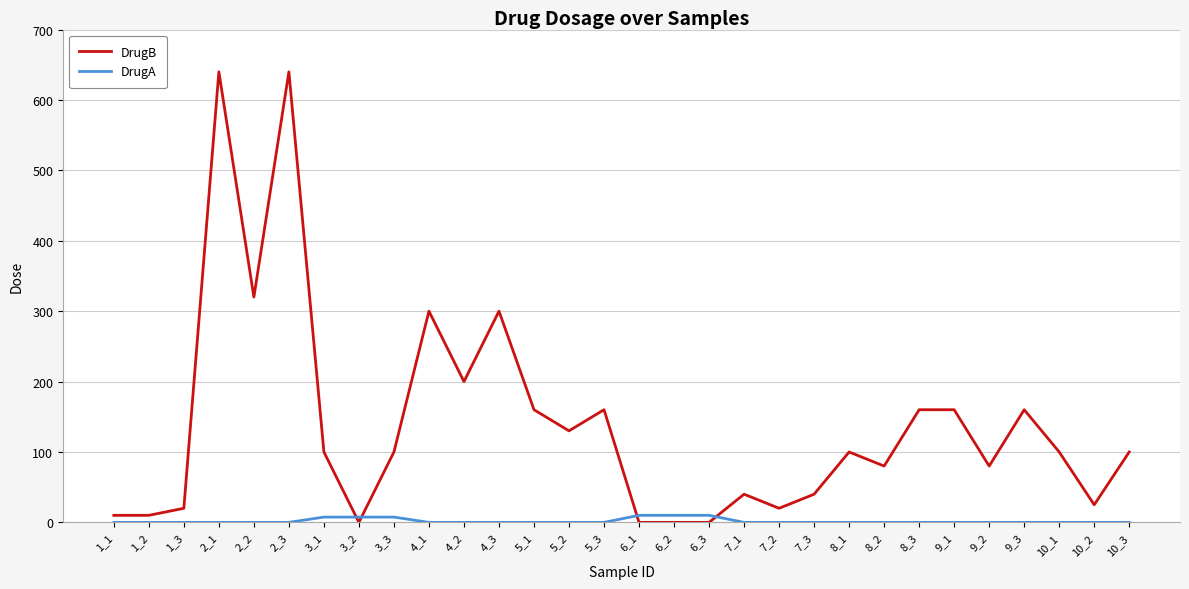

Which series has the largest total across all categories?

DrugB